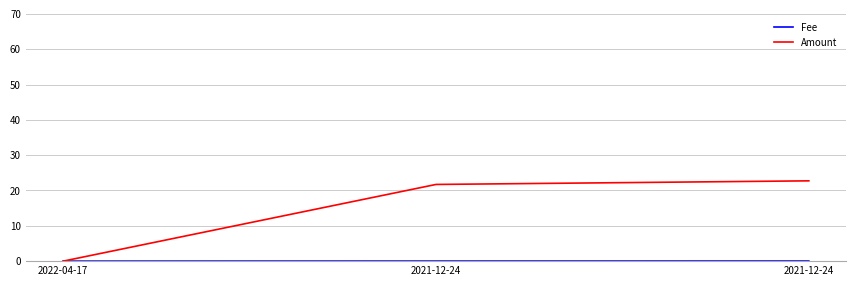

Which series has the largest total across all categories?

Amount